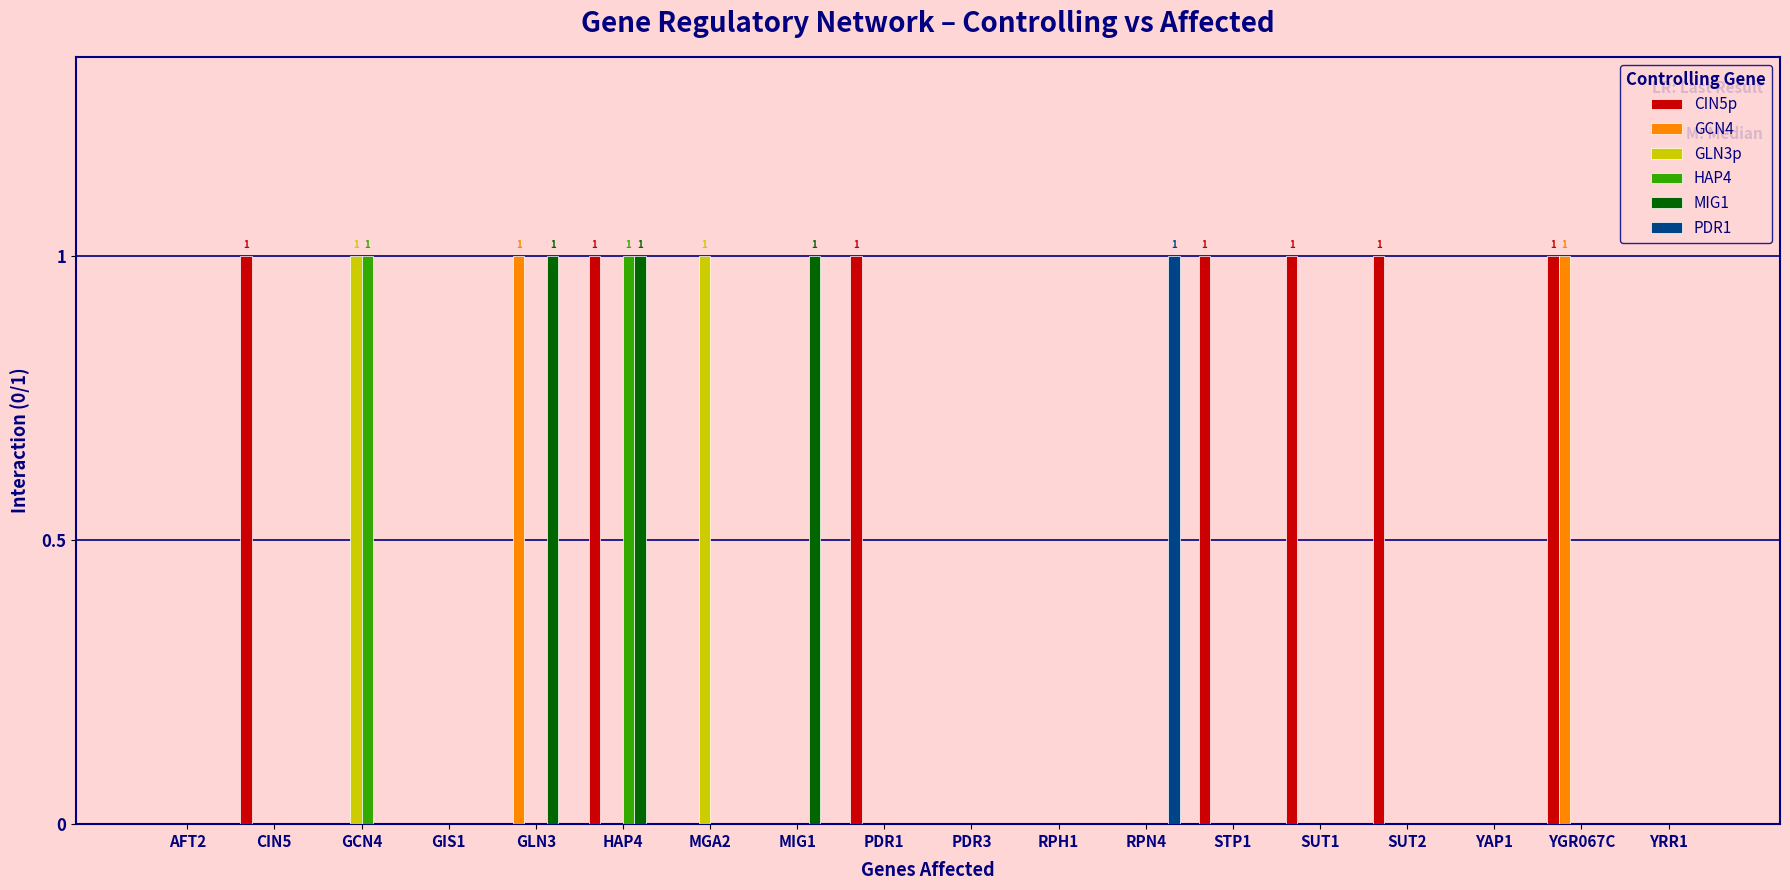

Which series has the largest total across all categories?

CIN5p